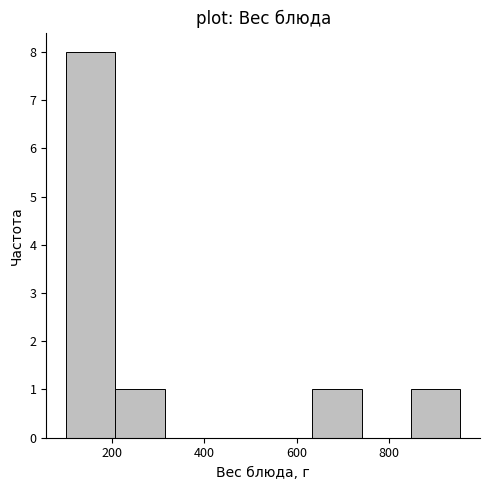

Over which range of the x-axis is the bar tallest?

100 to 200